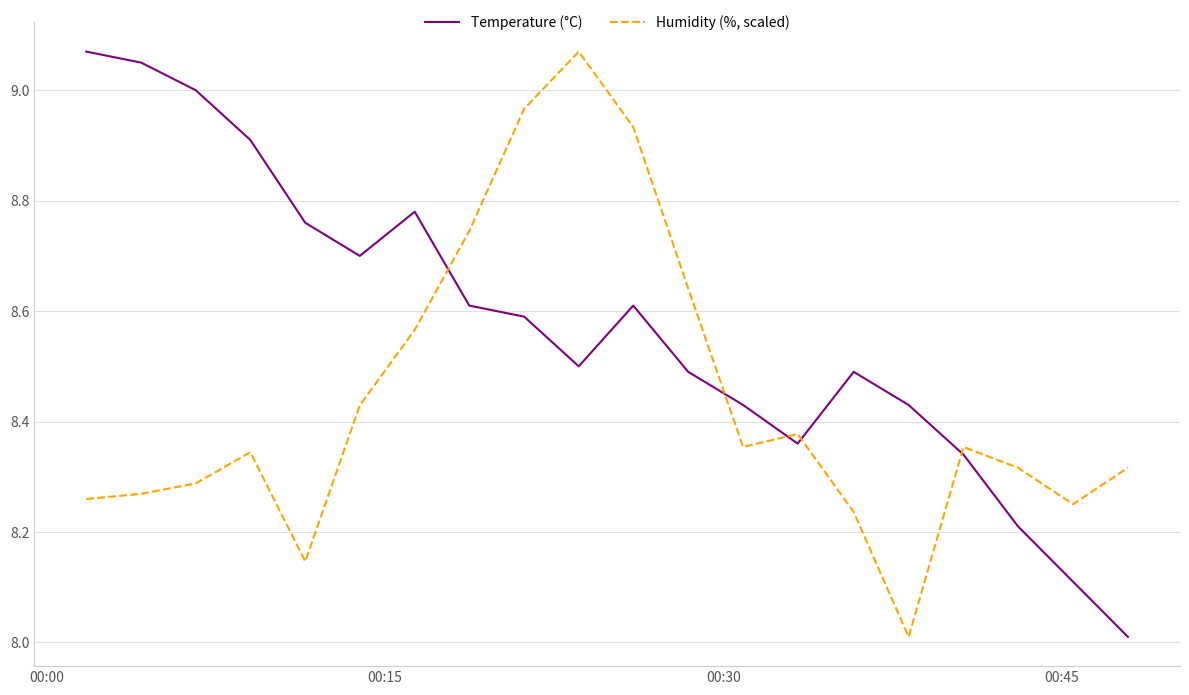

In Humidity (%, scaled), how many points are lower than both neighbors (excluding endpoints)?

4